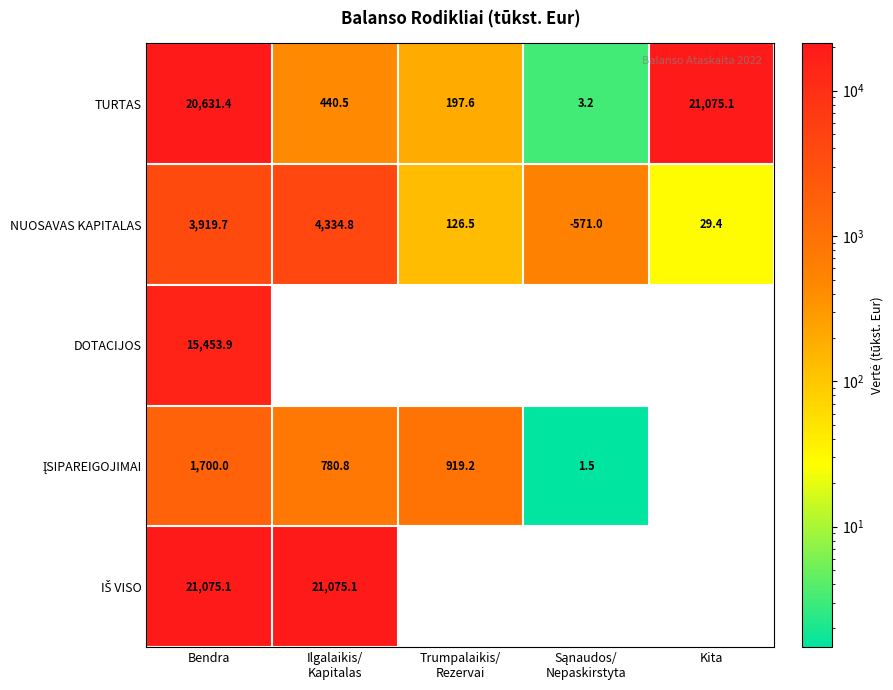

Which label corresponds to the largest value in the chart?

Kita